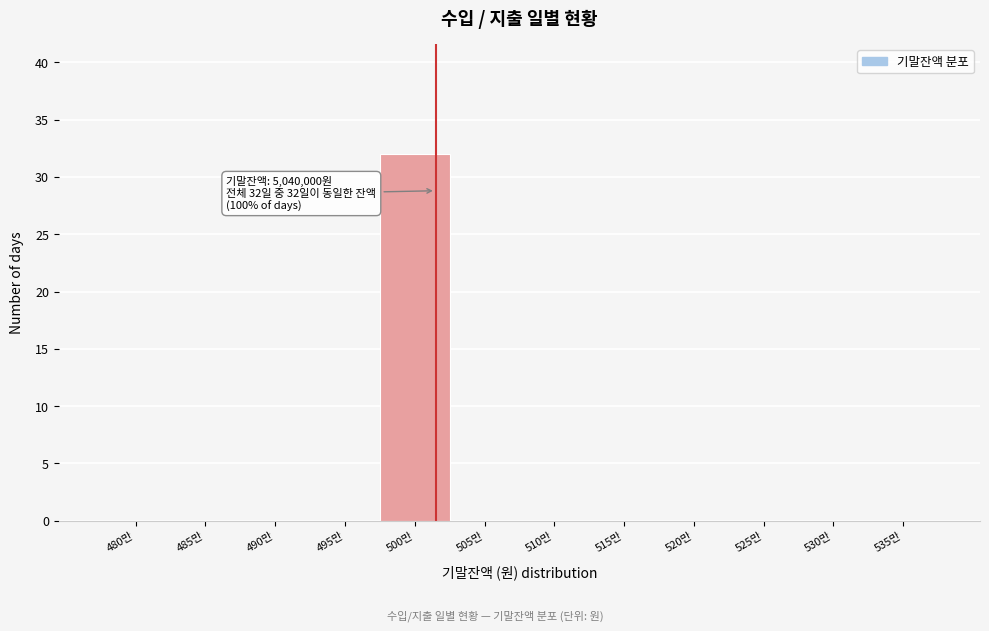

Reading left to right, what are all the values shown in this chart?

480만=0	485만=0	490만=0	495만=0	500만=32	505만=0	510만=0	515만=0	520만=0	525만=0	530만=0	535만=0